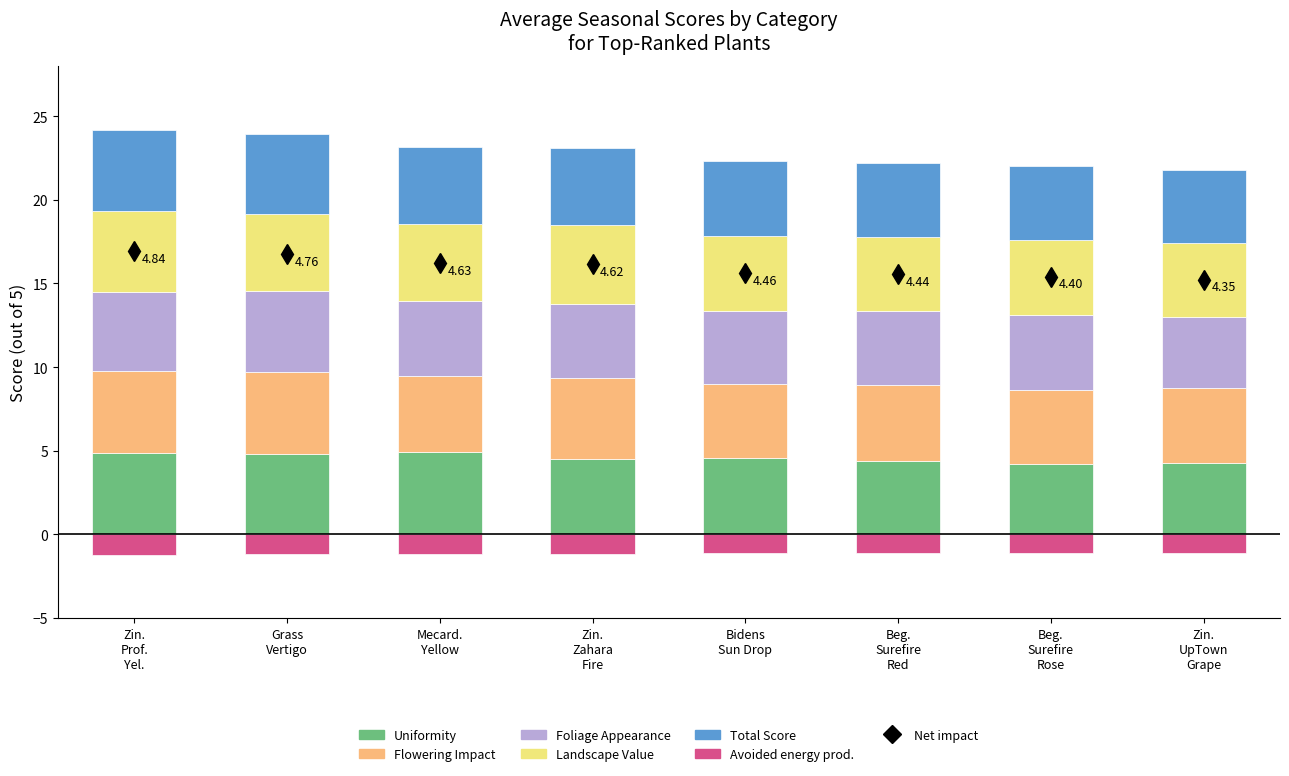

What is the sum of the Total Score values at Grass
Vertigo and Bidens
Sun Drop?

9.2